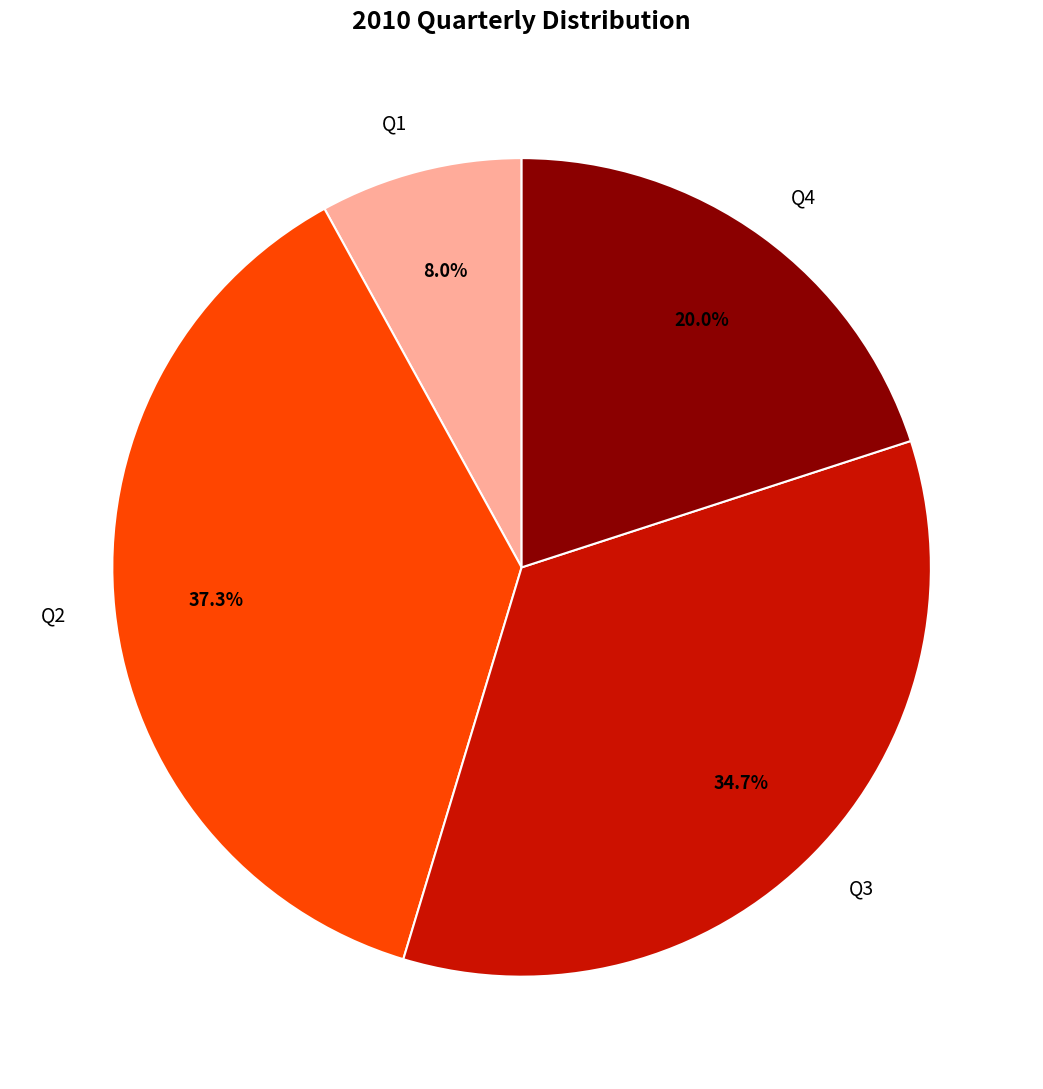

Does Q4 account for over 50% of the chart?

No